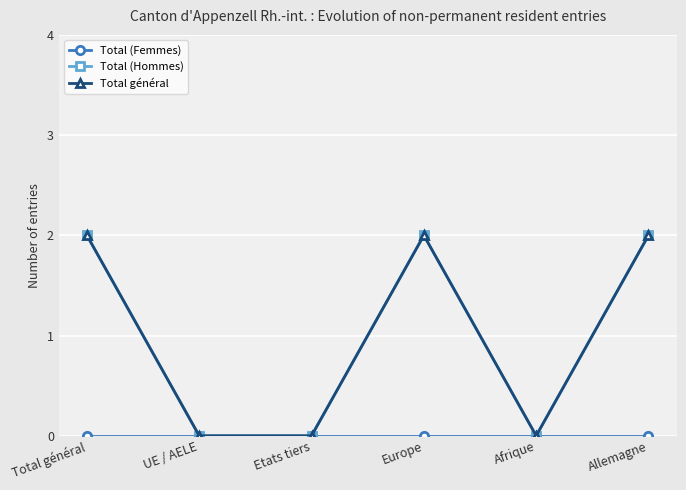

At how many categories does at least one series exceed 1?

3